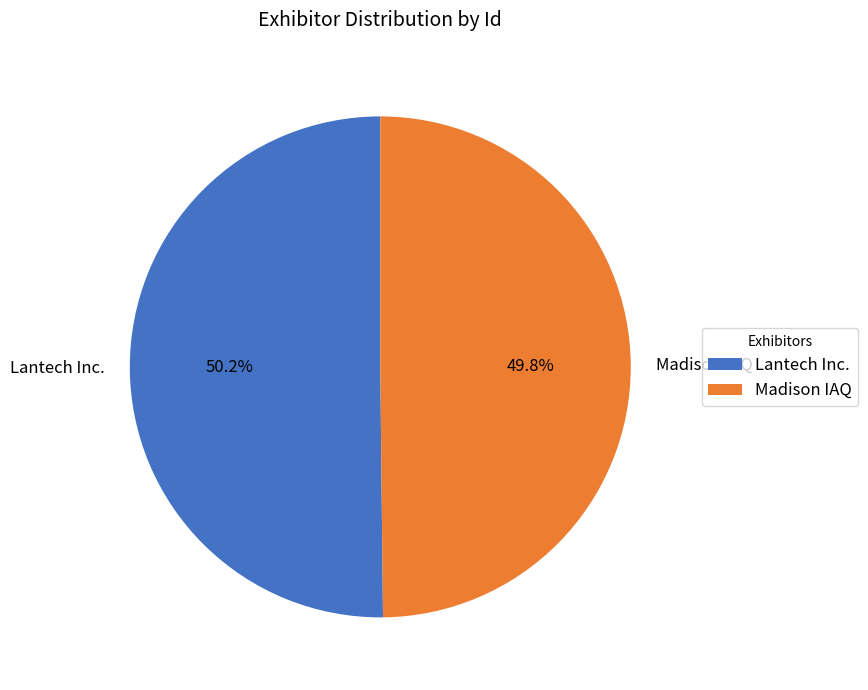

To the nearest percent, what is the average slice percentage?

50%